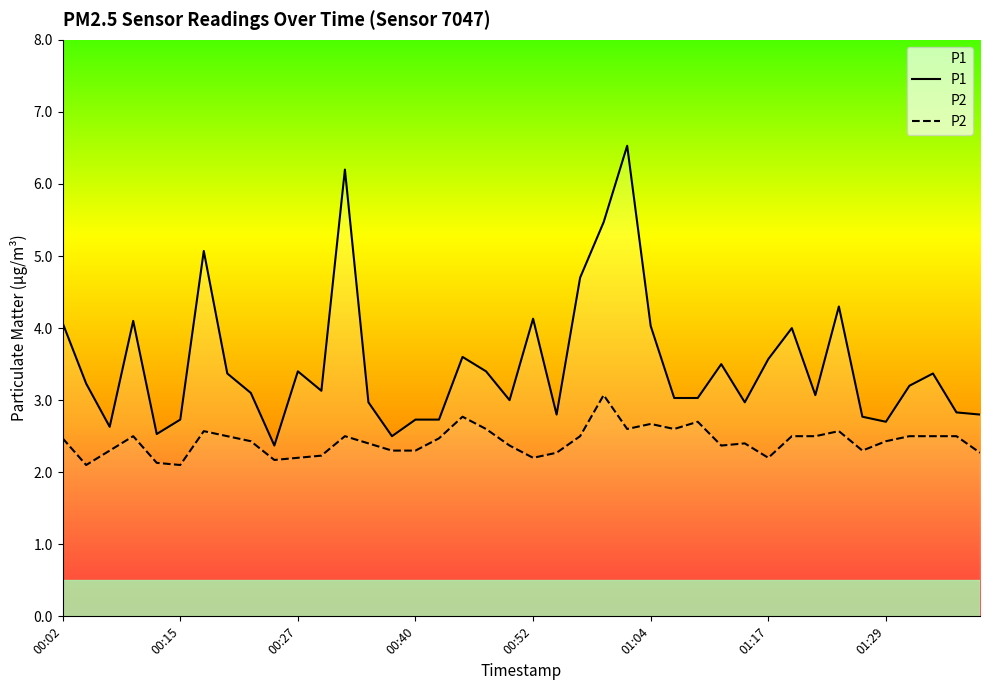

What is the total value across all series at 21?

5.1